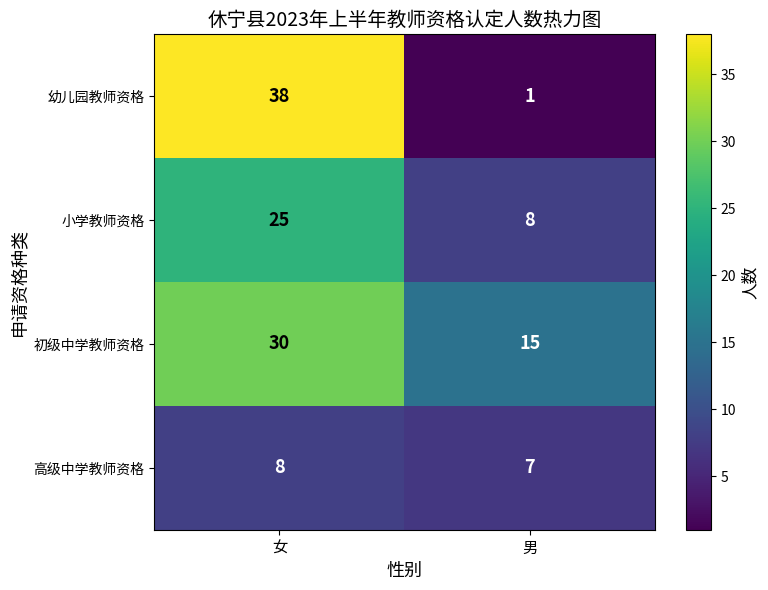

How many series are shown in this chart?

4